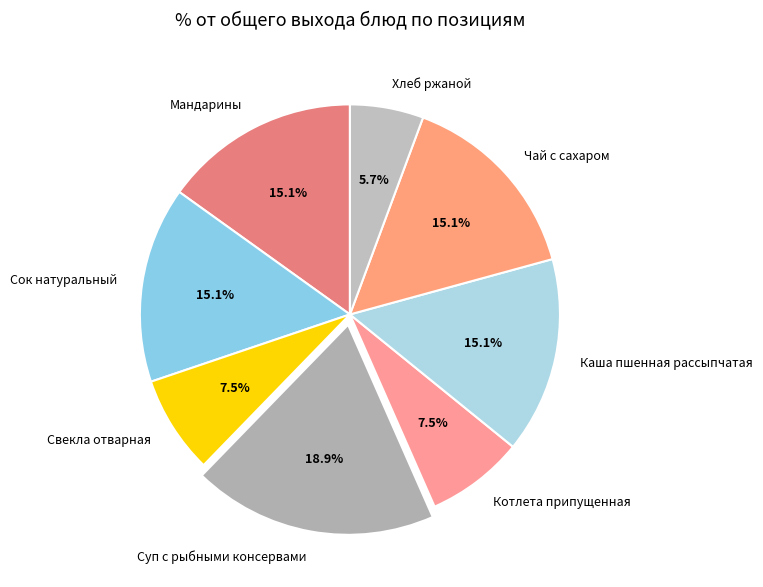

Is Котлета припущенная the majority of the pie?

No